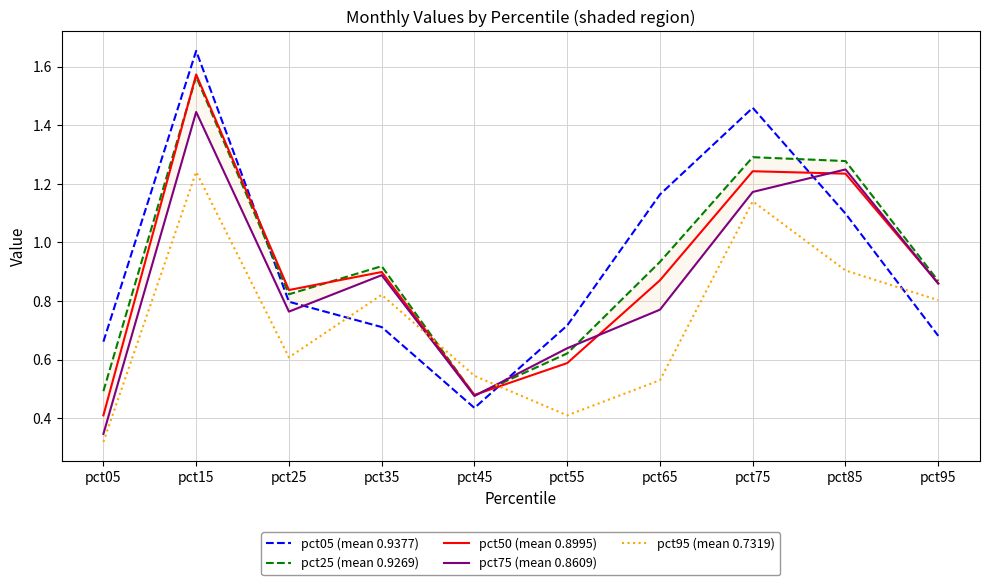

Reading left to right, list all the values displayed in this chart.

pct05 (mean 0.9377): 0.7	1.7	0.8	0.7	0.4	0.7	1.2	1.5	1.1	0.7
pct25 (mean 0.9269): 0.5	1.6	0.8	0.9	0.5	0.6	0.9	1.3	1.3	0.9
pct50 (mean 0.8995): 0.4	1.6	0.8	0.9	0.5	0.6	0.9	1.2	1.2	0.9
pct75 (mean 0.8609): 0.3	1.4	0.8	0.9	0.5	0.6	0.8	1.2	1.2	0.9
pct95 (mean 0.7319): 0.3	1.2	0.6	0.8	0.5	0.4	0.5	1.1	0.9	0.8